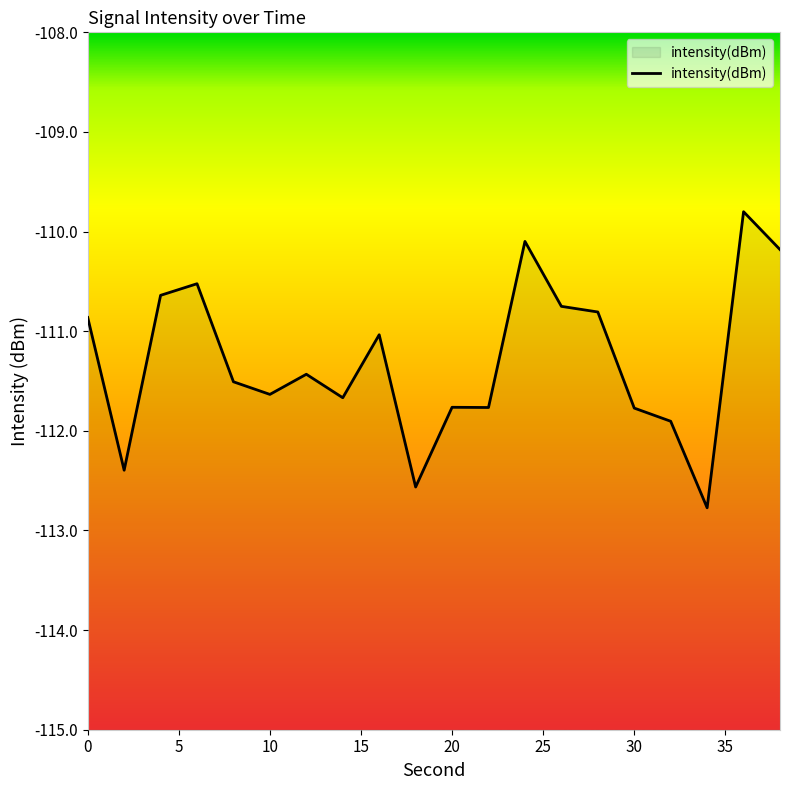

What is the minimum value shown in the chart?

-112.8